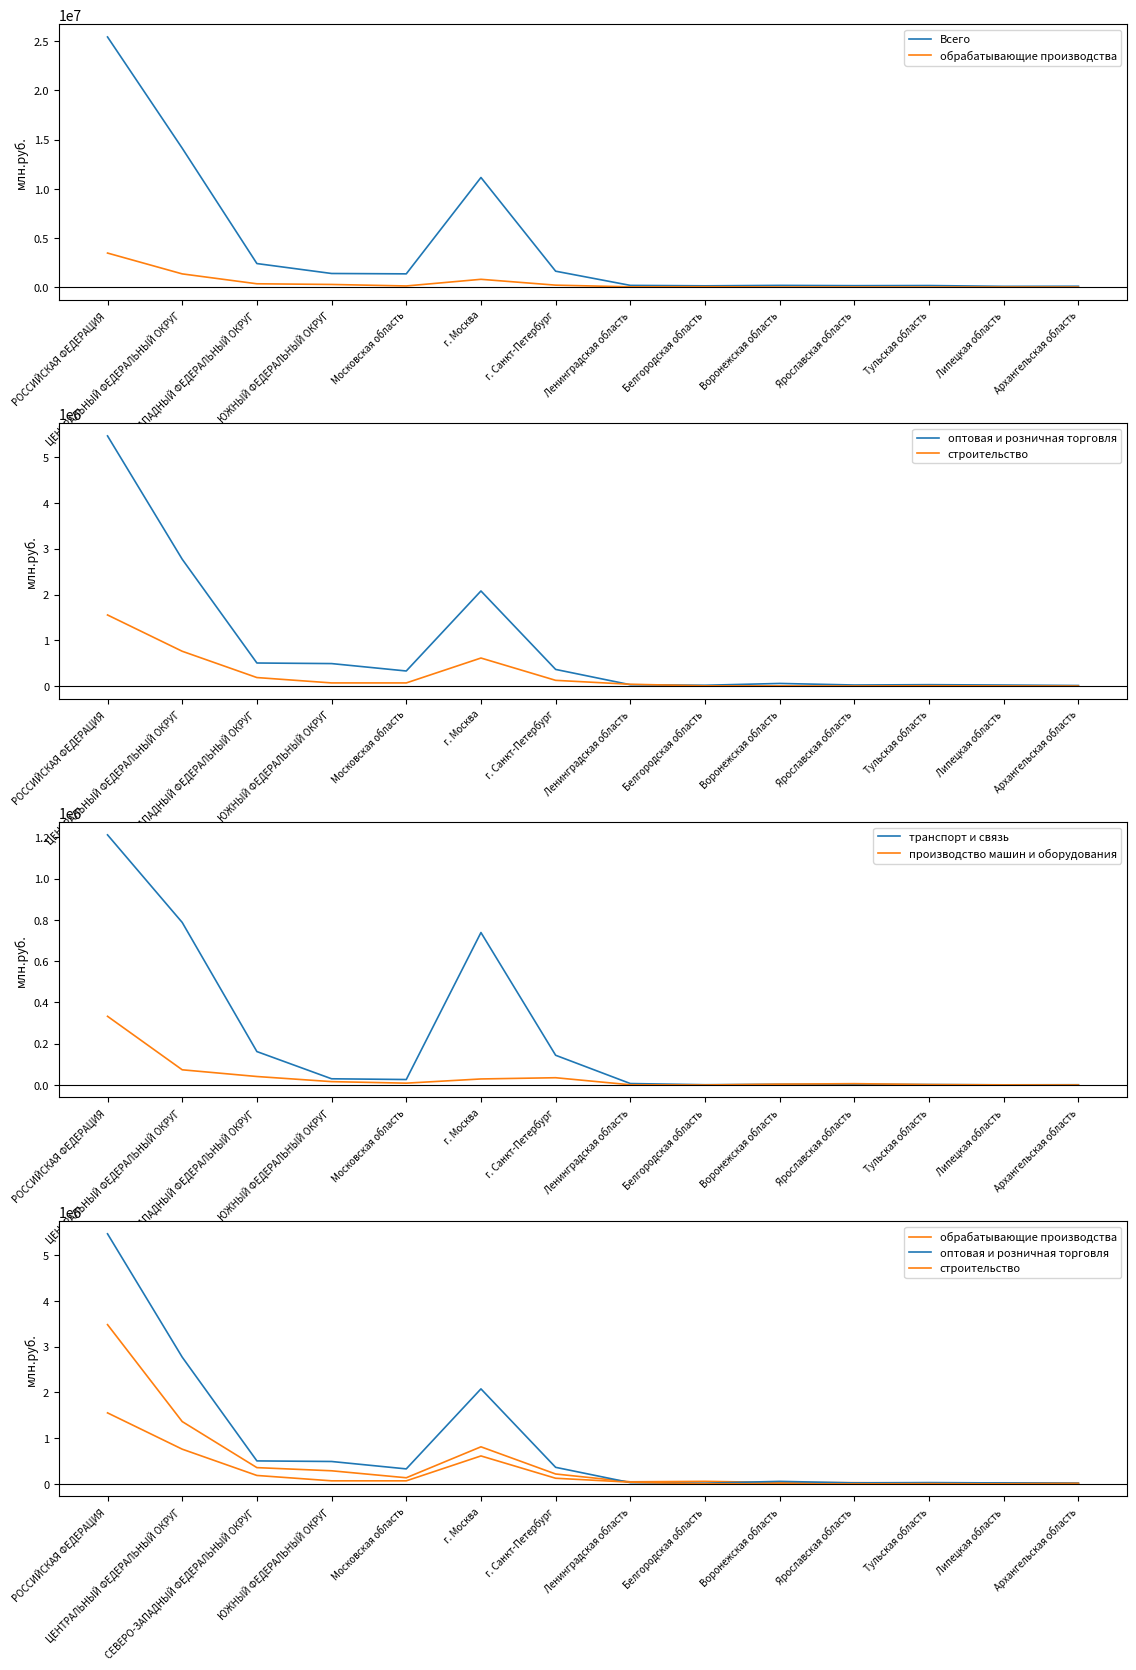

Is this an area chart (filled region under the line)?

No